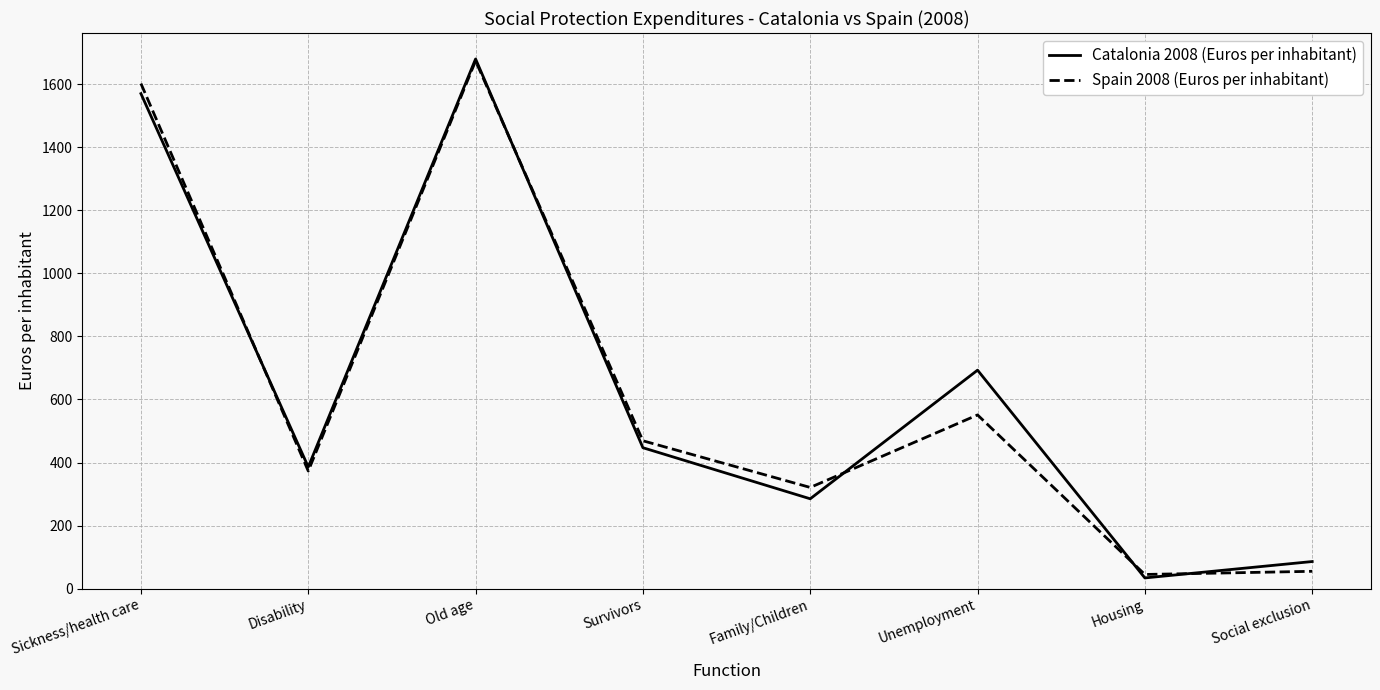

At which category is the sum across all series the highest?

Old age